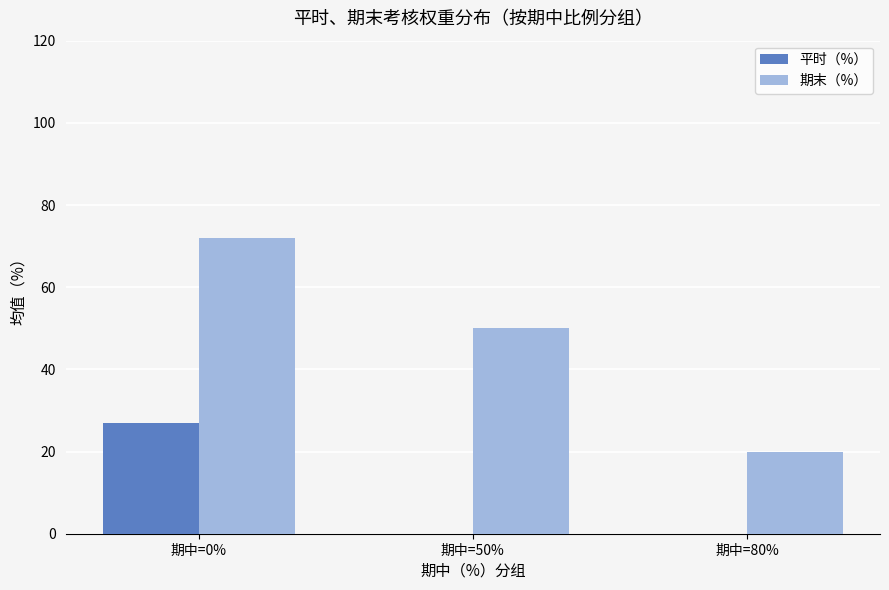

What is the highest value of the 平时（%） series?

27